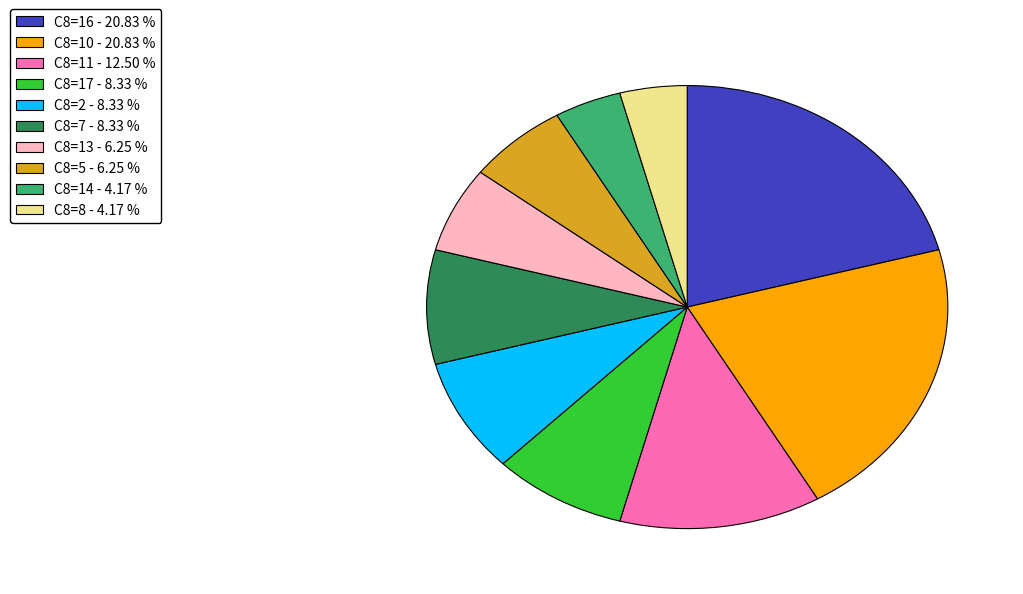

Approximately how many times larger is the value at C8=13 - 6.25 % compared to C8=11 - 12.50 %?

0.5